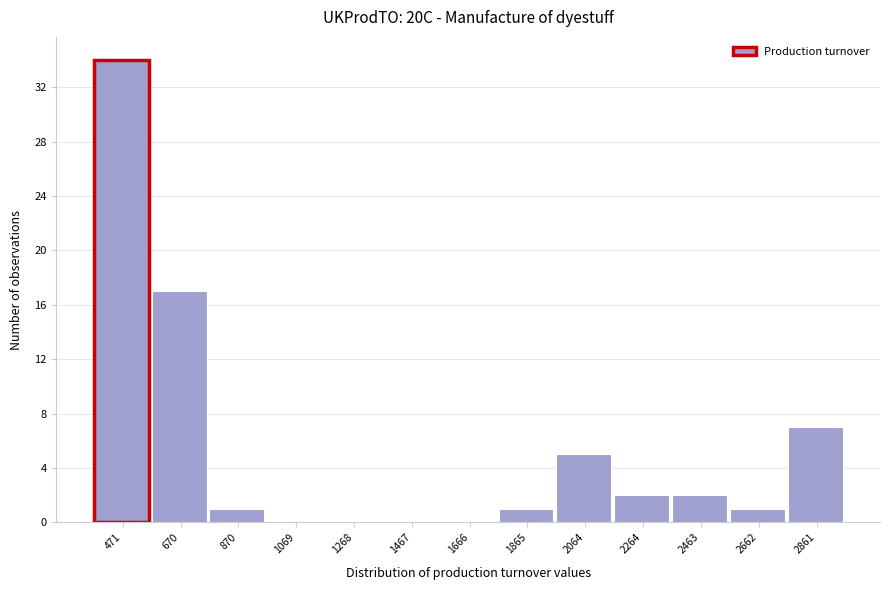

Reading left to right, what are all the values shown in this chart?

471=34	670=17	870=1	1069=0	1268=0	1467=0	1666=0	1865=1	2064=5	2264=2	2463=2	2662=1	2861=7